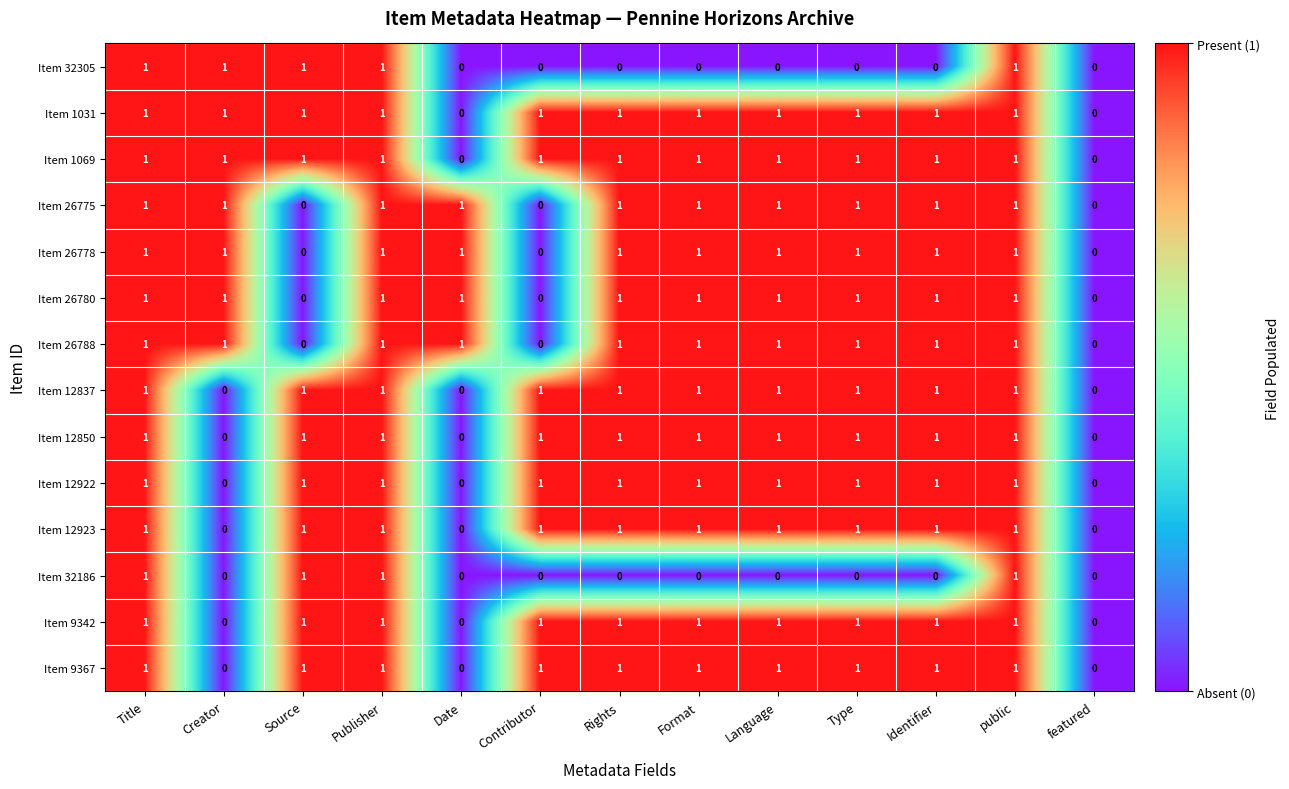

What is the maximum value shown in the chart?

1